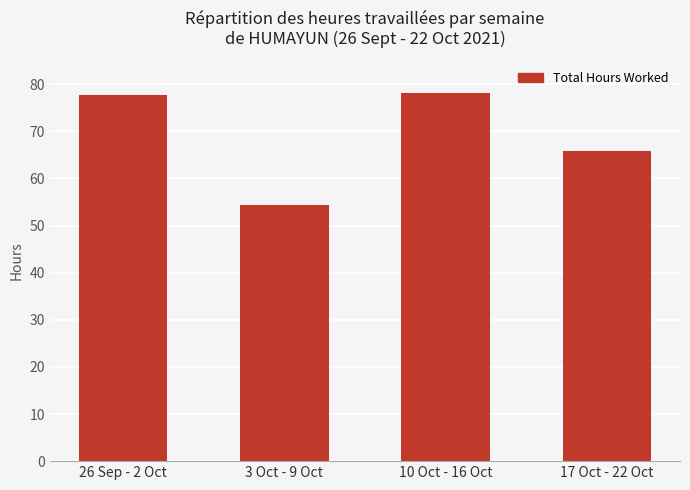

What position from the right is 10 Oct - 16 Oct?

2